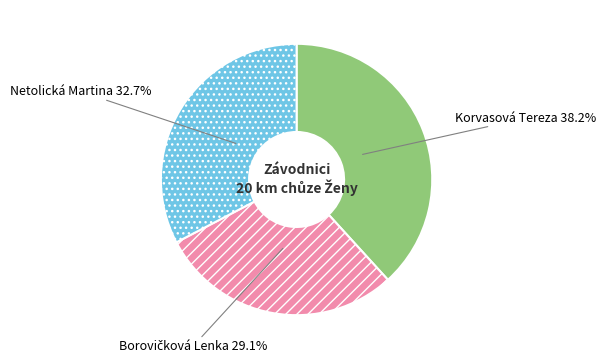

What is the largest slice in the pie chart?

Korvasová Tereza